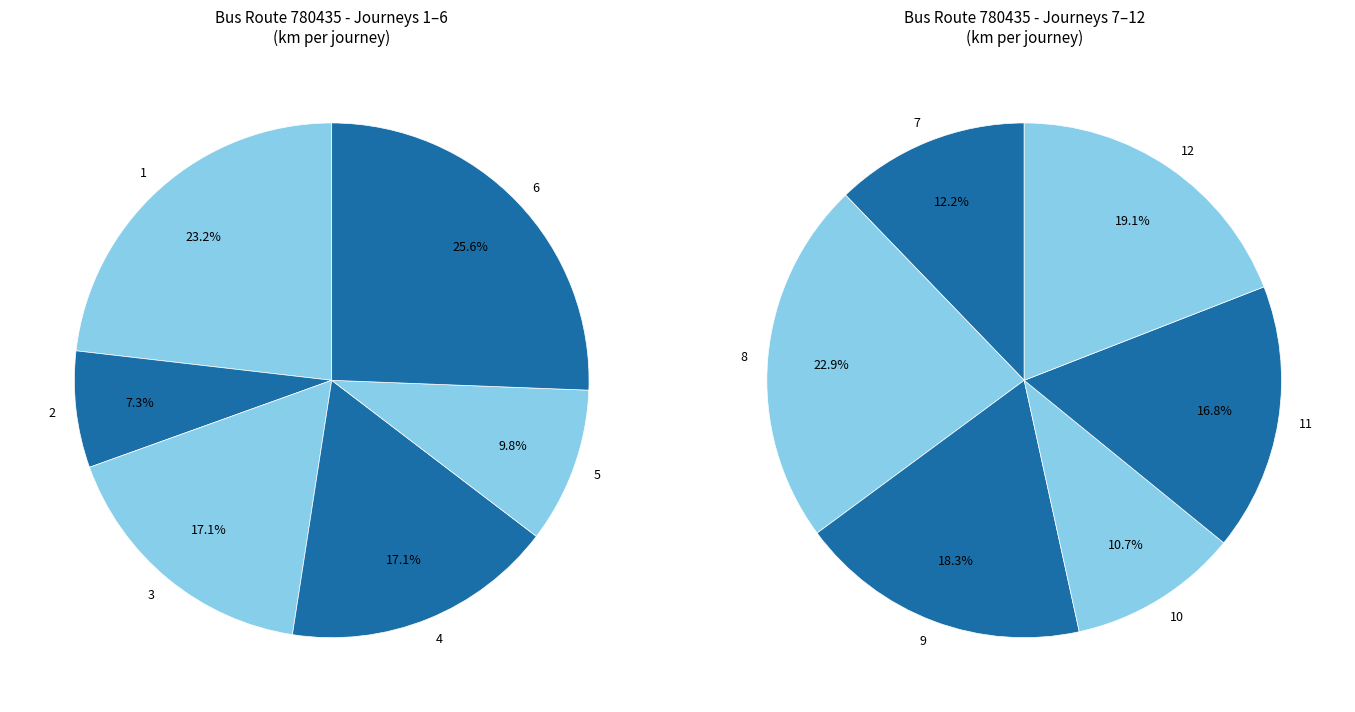

Which slice is the largest?

8